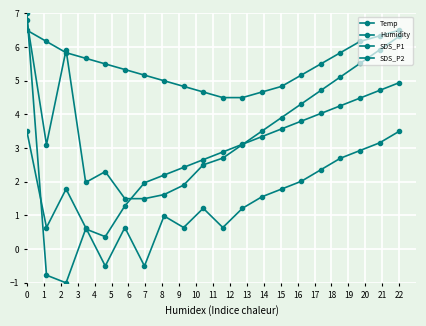

What is the lowest value of the SDS_P2 series?

-0.5